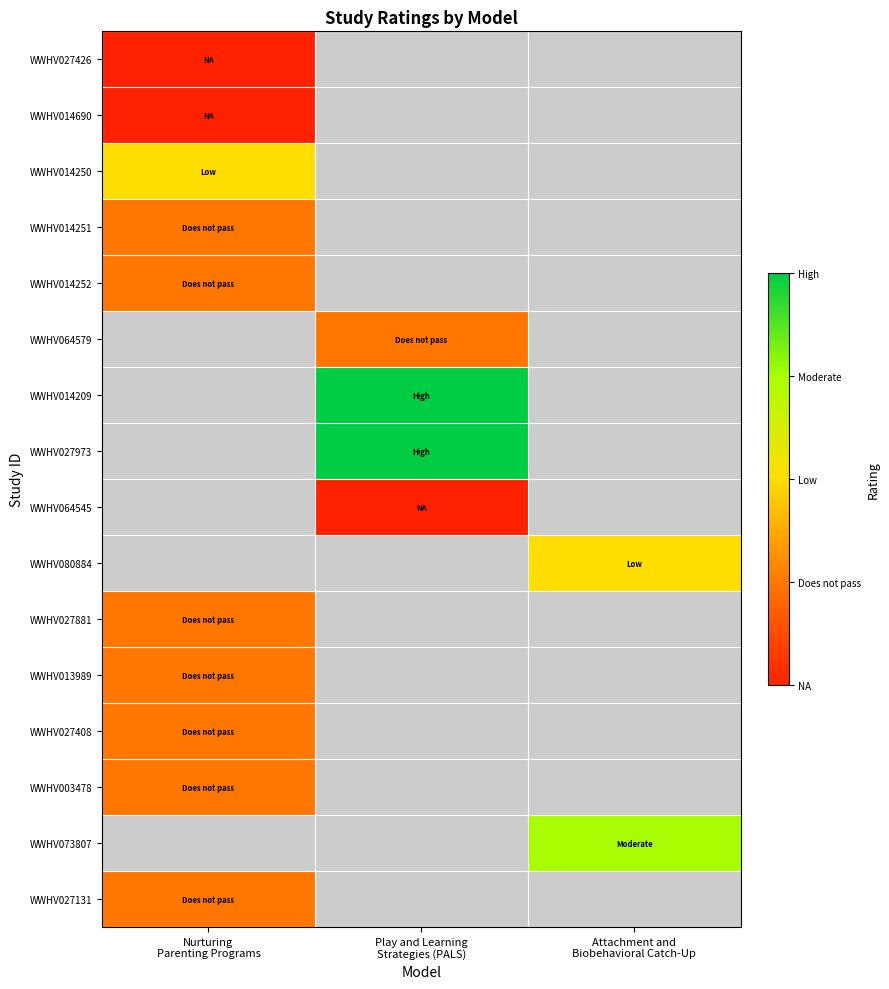

What is the greatest value displayed?

4.0